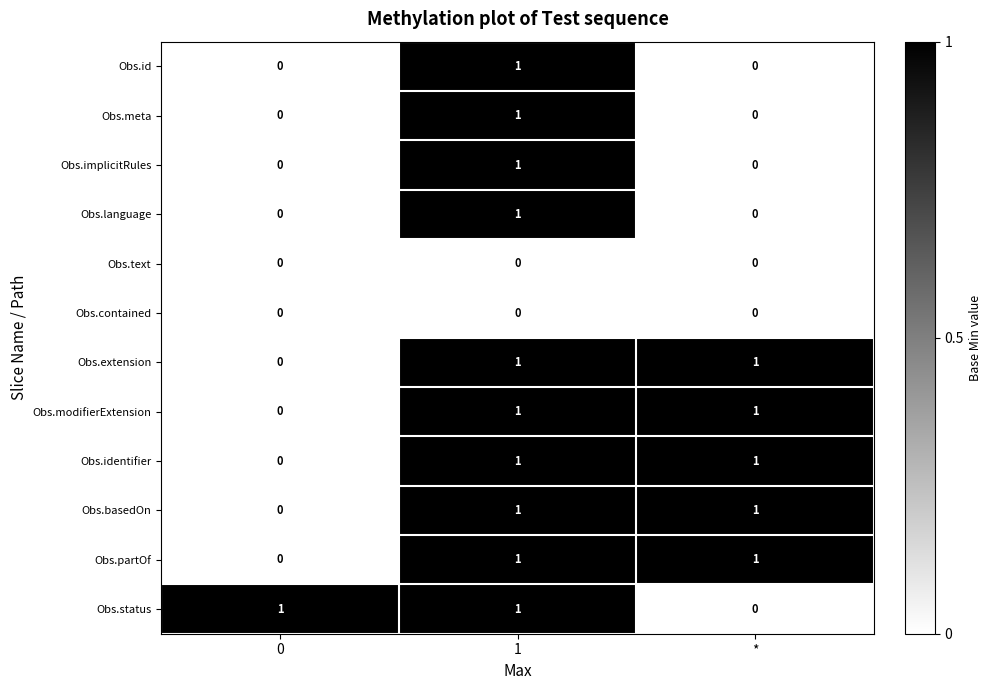

At how many categories does at least one series exceed 0?

3